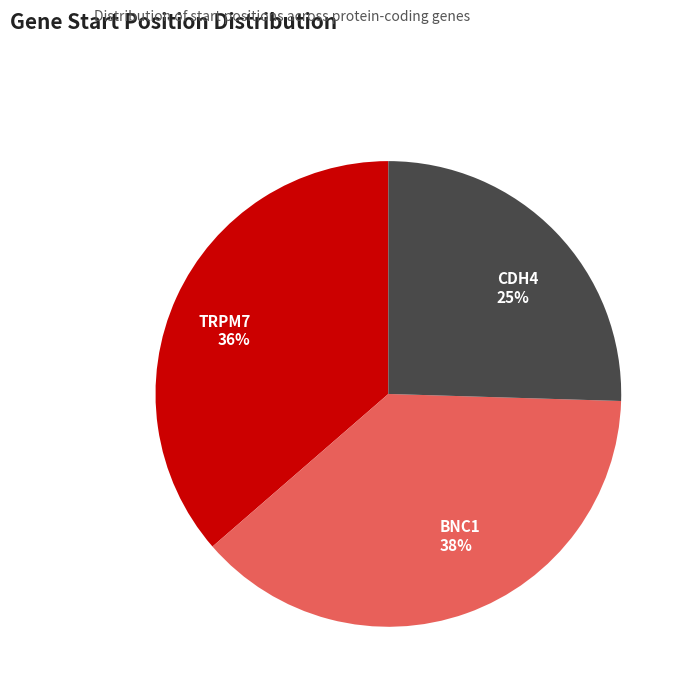

What is the smallest slice in the pie chart?

CDH4